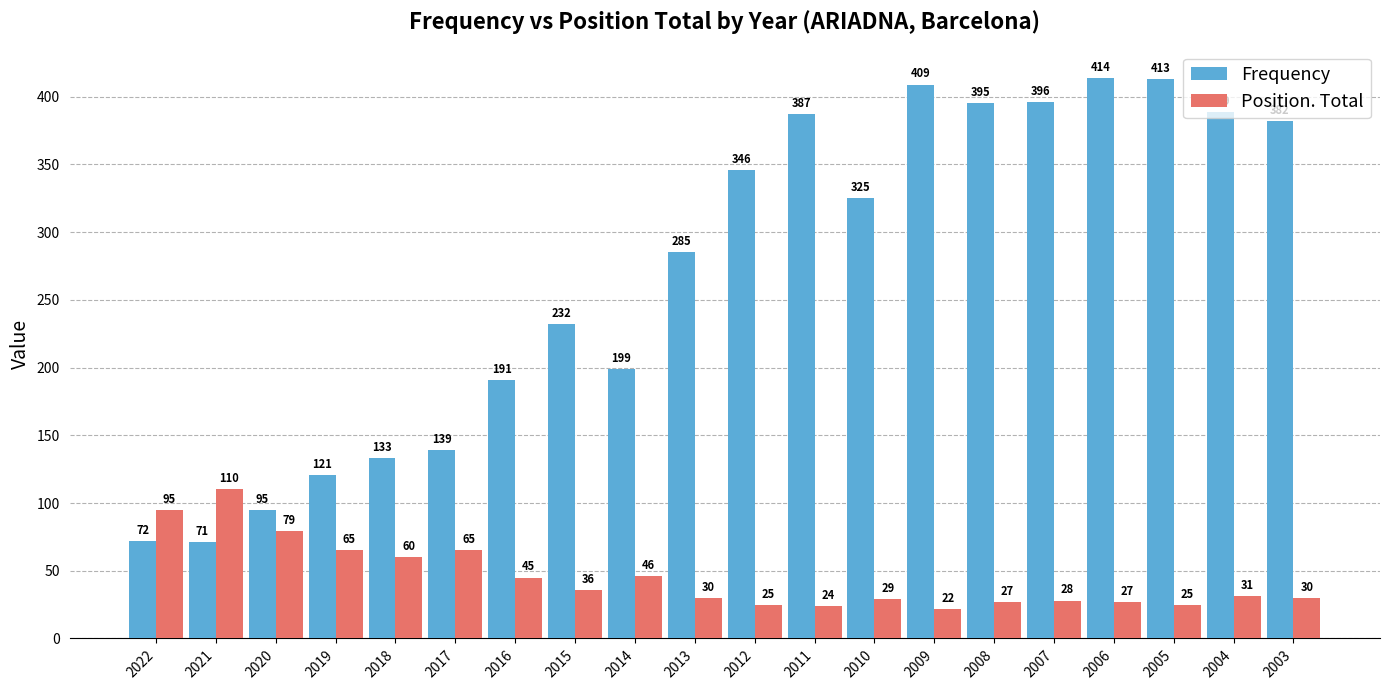

At which category is the sum across all series the highest?

2006